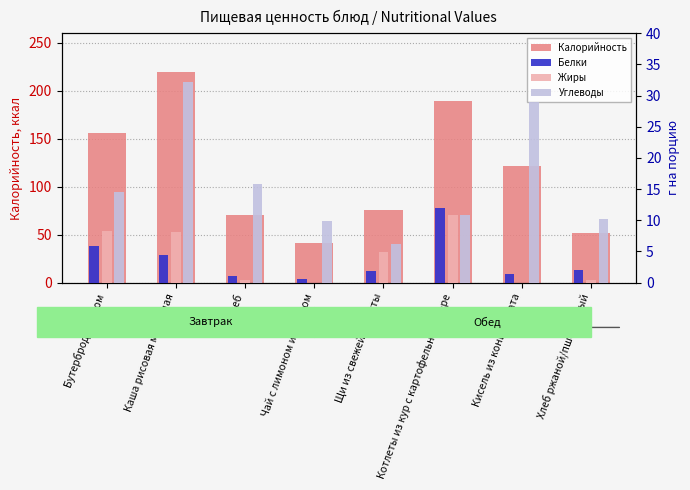

How many bars are there in each group?

4